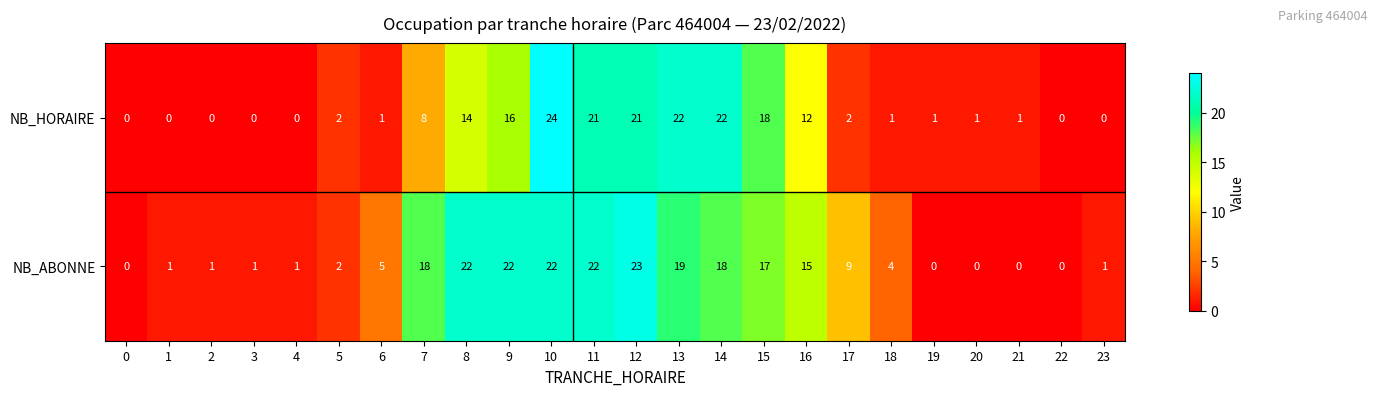

Is it true that NB_ABONNE equals 6 at 8?

False